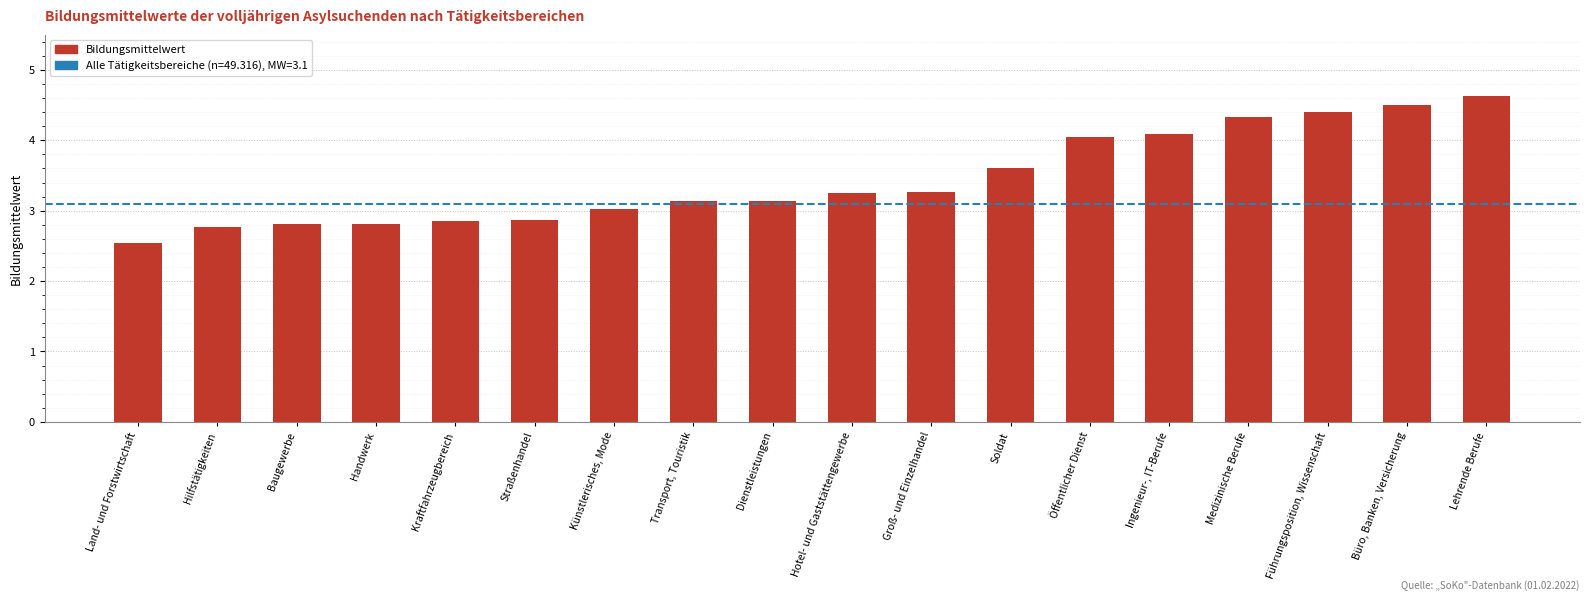

What is the difference between the values at Künstlerisches, Mode and Dienstleistungen?

0.1